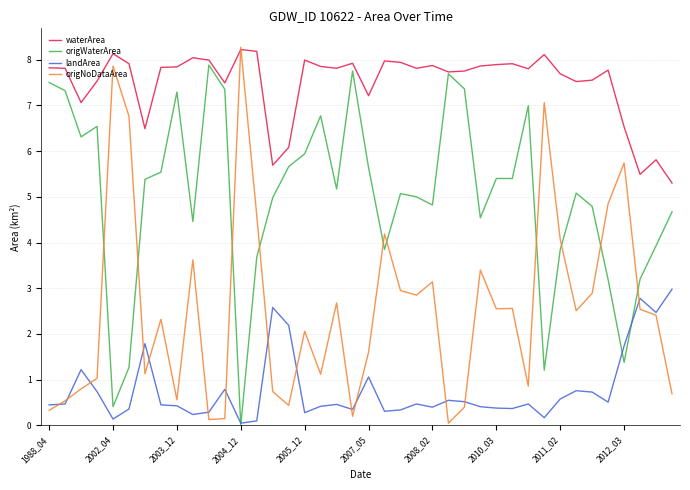

What is the maximum value for waterArea?

8.2